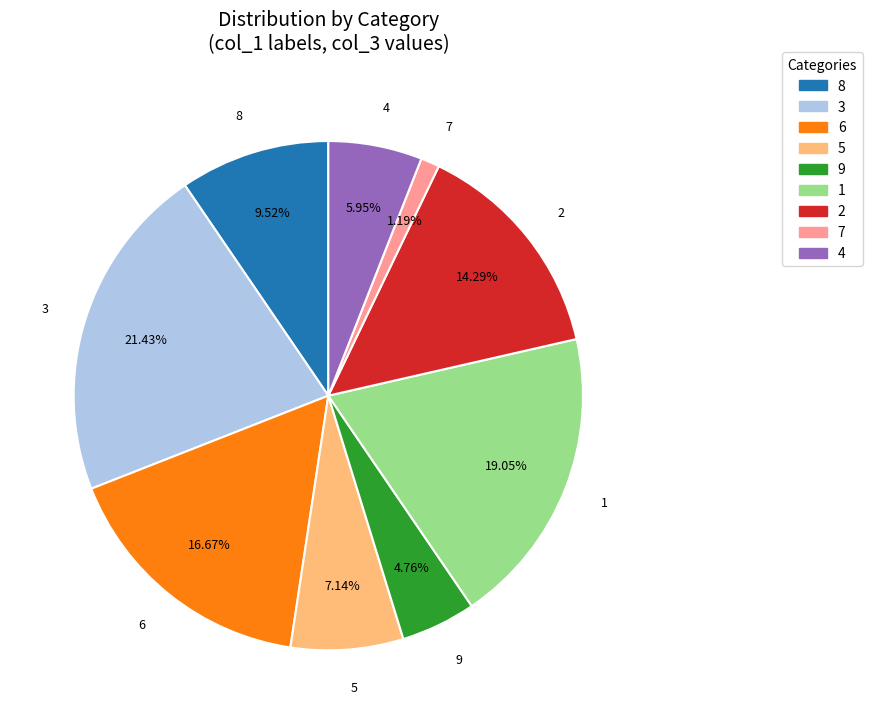

Is there any slice that represents more than half of the pie?

No